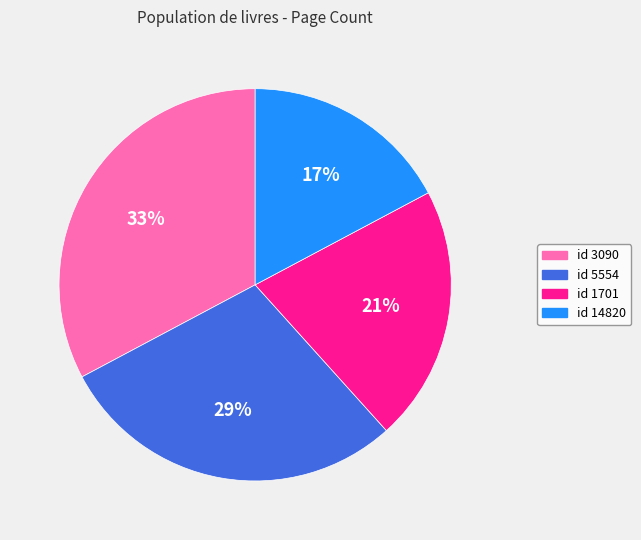

To the nearest percent, what is the difference between the largest and smallest slice percentages?

16%